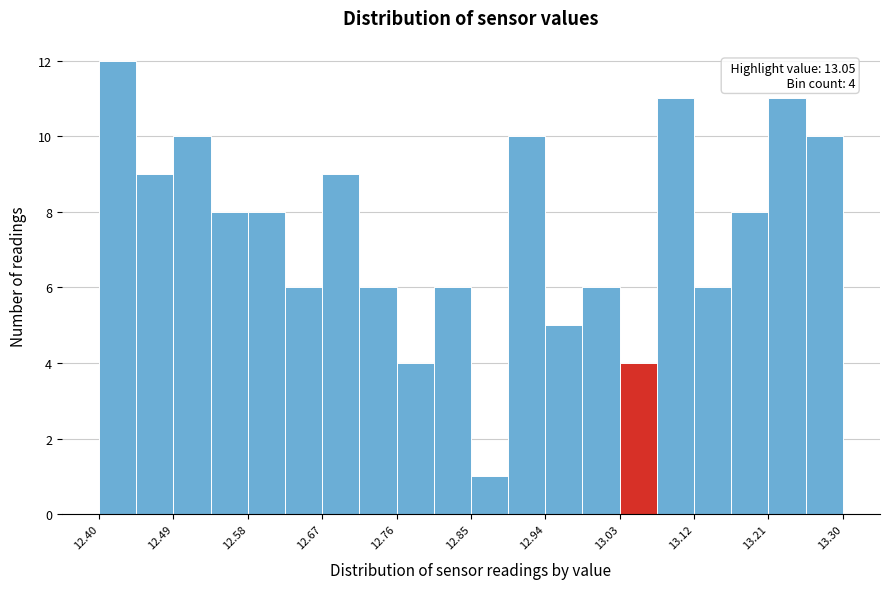

Which range on the x-axis has the tallest bar?

12.400 to 12.445